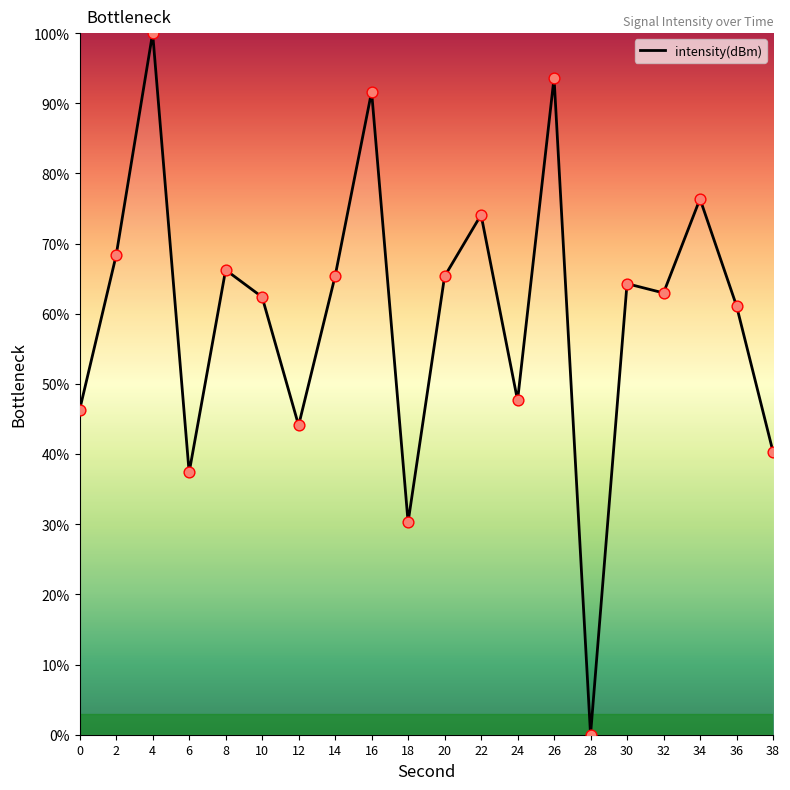

Between 16 and 20, which is larger?

16